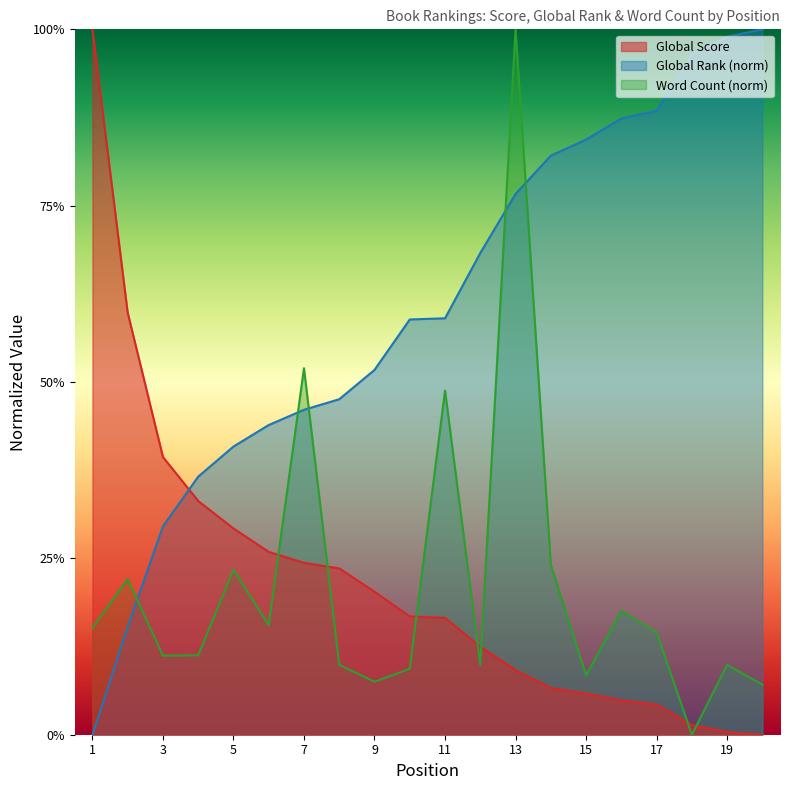

Reading right to left, what are all the values shown in this chart?

Global Score: 0.0	0.0	0.0	0.0	0.0	0.1	0.1	0.1	0.1	0.2	0.2	0.2	0.2	0.2	0.3	0.3	0.3	0.4	0.6	1.0
Global Rank: 1.0	1.0	1.0	0.9	0.9	0.8	0.8	0.8	0.7	0.6	0.6	0.5	0.5	0.5	0.4	0.4	0.4	0.3	0.2	0.0
Word Count: 0.1	0.1	0.0	0.1	0.2	0.1	0.2	1.0	0.1	0.5	0.1	0.1	0.1	0.5	0.2	0.2	0.1	0.1	0.2	0.2